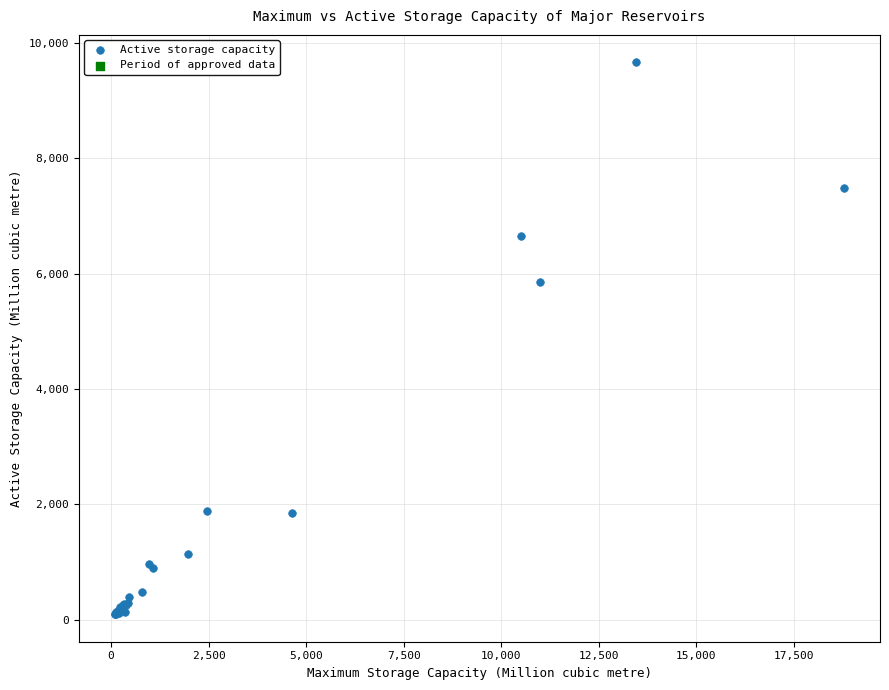

What Y value in the scatter plot is closest to 4878?

5848